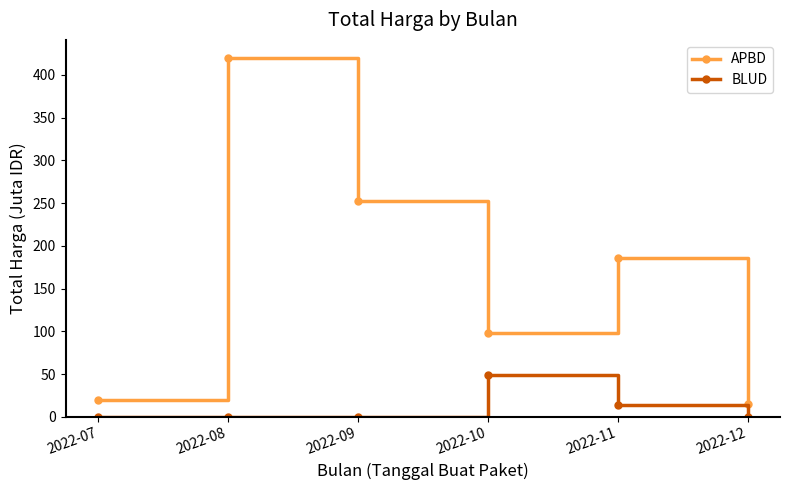

In BLUD, how many points are higher than both neighbors (excluding endpoints)?

1